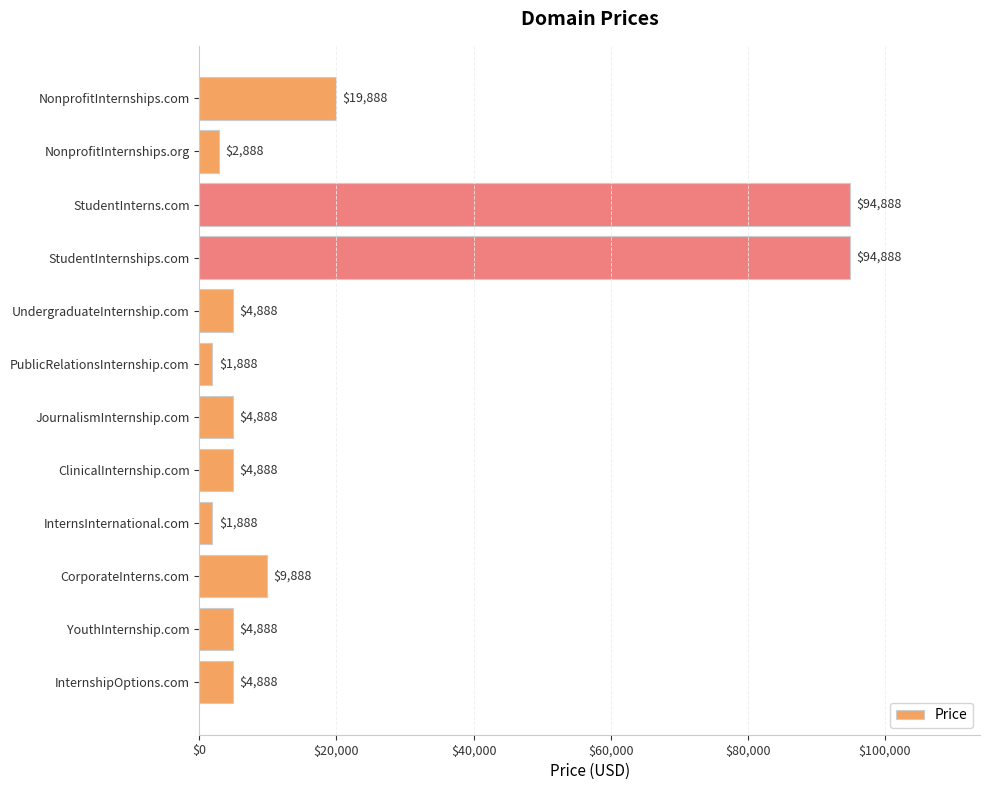

How many data points does each series have?

12